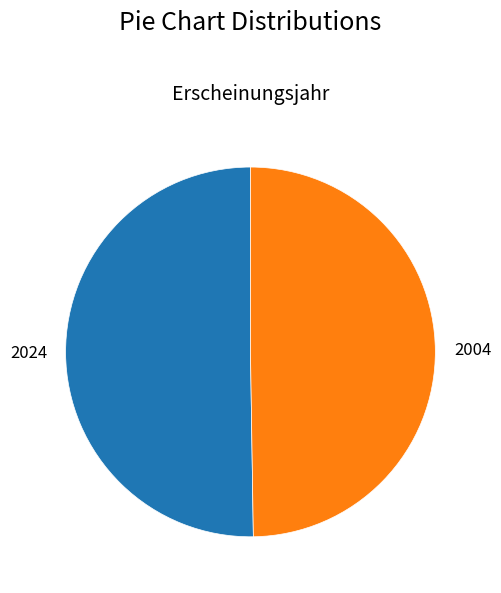

Approximately how many times larger is the value at 2024 compared to 2004?

1.0